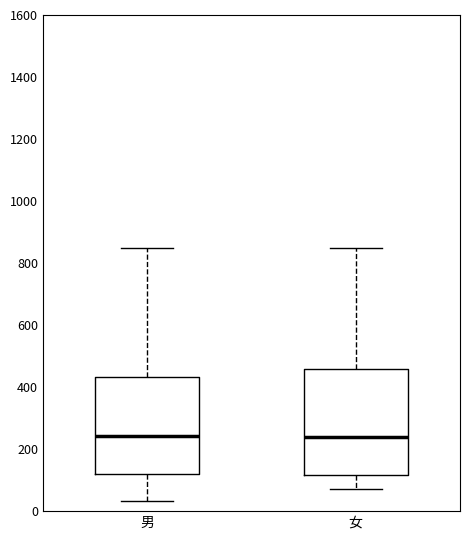

Reading left to right, read every box against the y-axis: the position of its median line, the range the box covers, and the ends of its whiskers. The values are not printed on the chart, so give them approximately, as read against the axis.

男: median 240, box 120 to 440, whiskers 40 to 860
女: median 240, box 120 to 460, whiskers 80 to 840